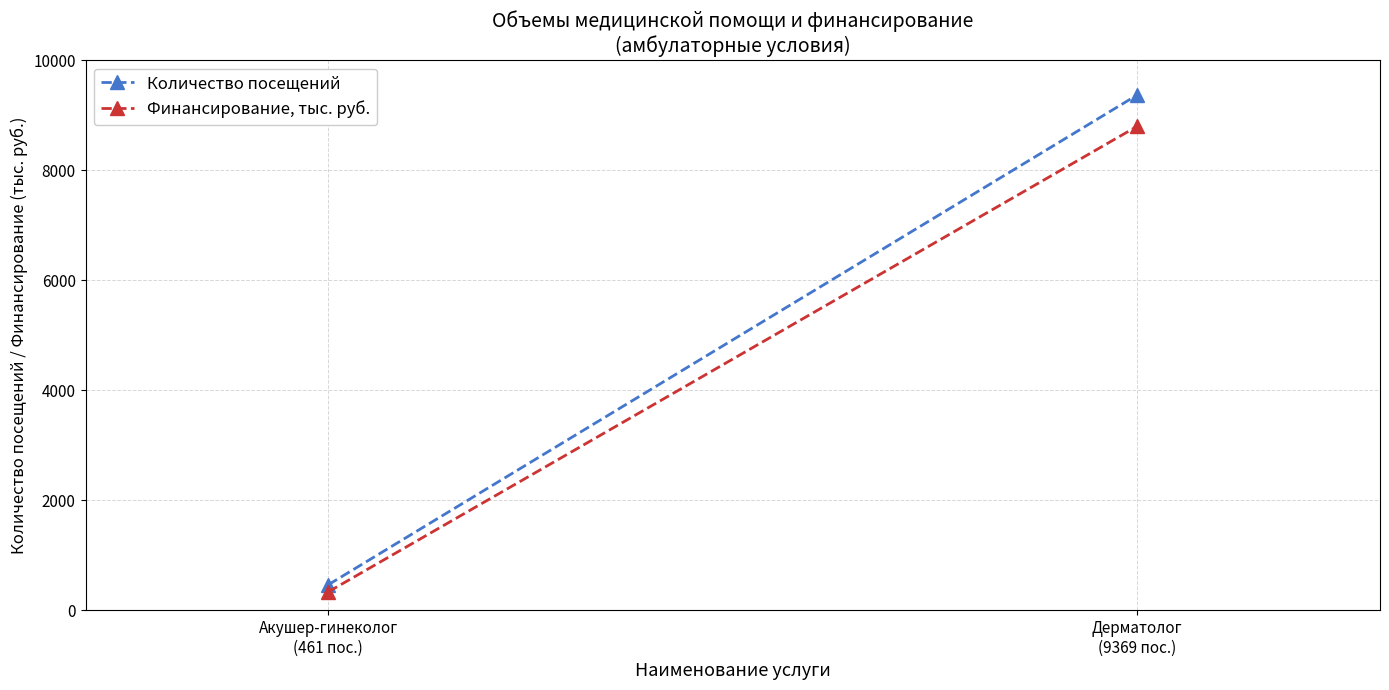

Is it true that Финансирование, тыс. руб. equals 121.0 at Акушер-гинеколог
(461 пос.)?

False